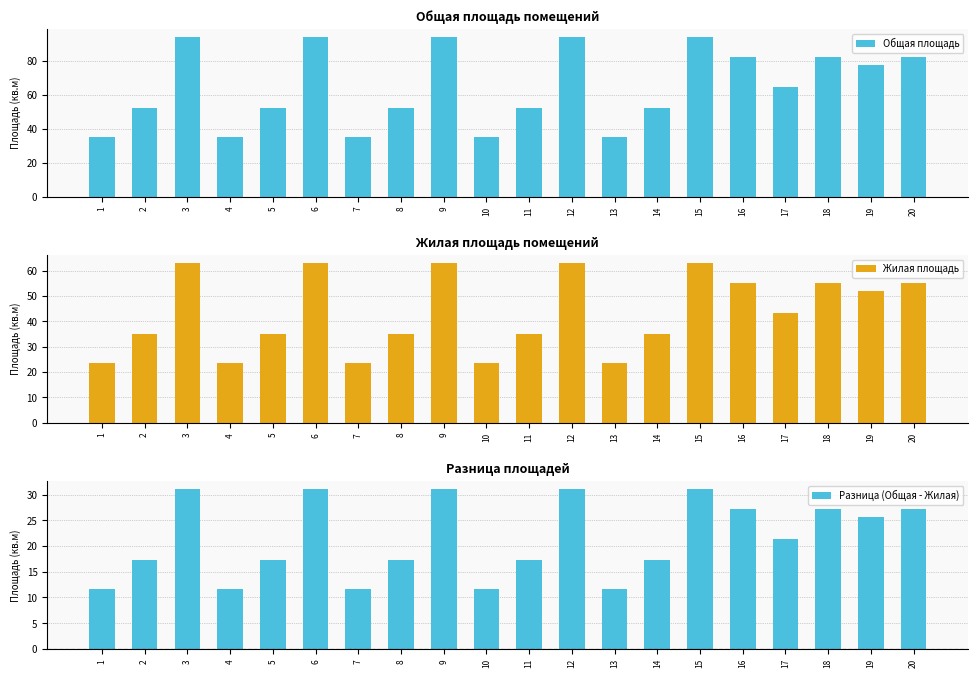

What is the difference between the Общая площадь values at 19 and 17?

12.9